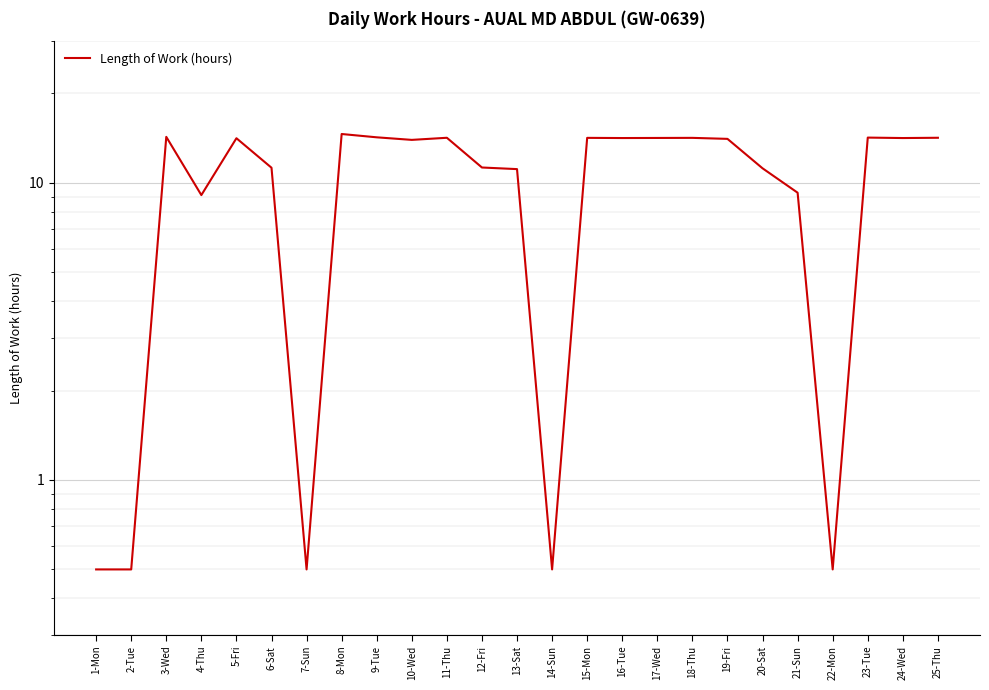

How many lines are shown in the chart?

1